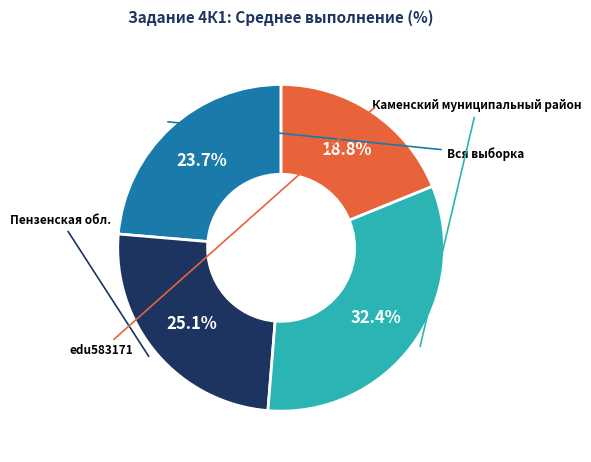

To the nearest percent, what is the combined percentage of Пензенская обл. and Каменский муниципальный район?

57%